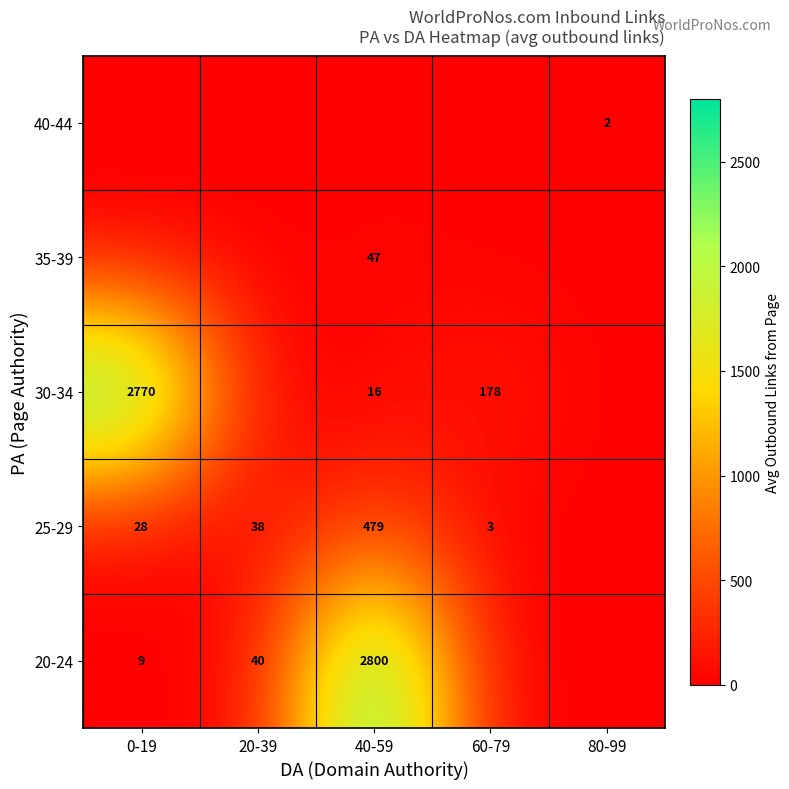

Which category has the highest value across all series?

40-59